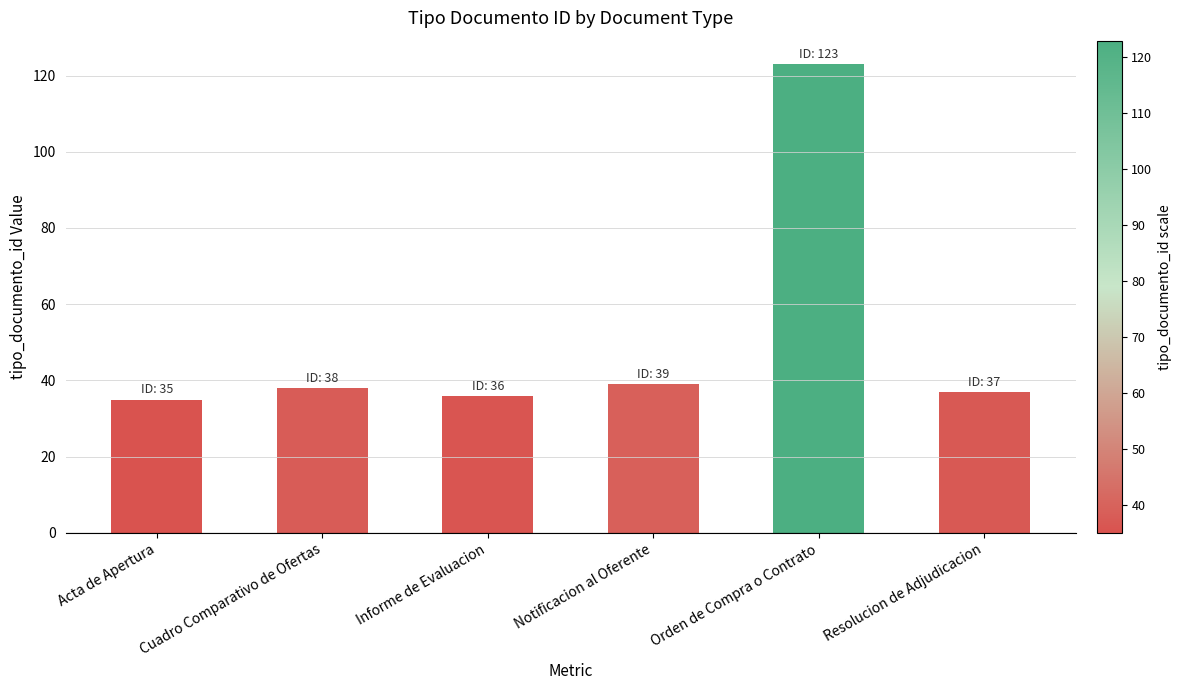

What is the difference between the maximum and second lowest values?

87